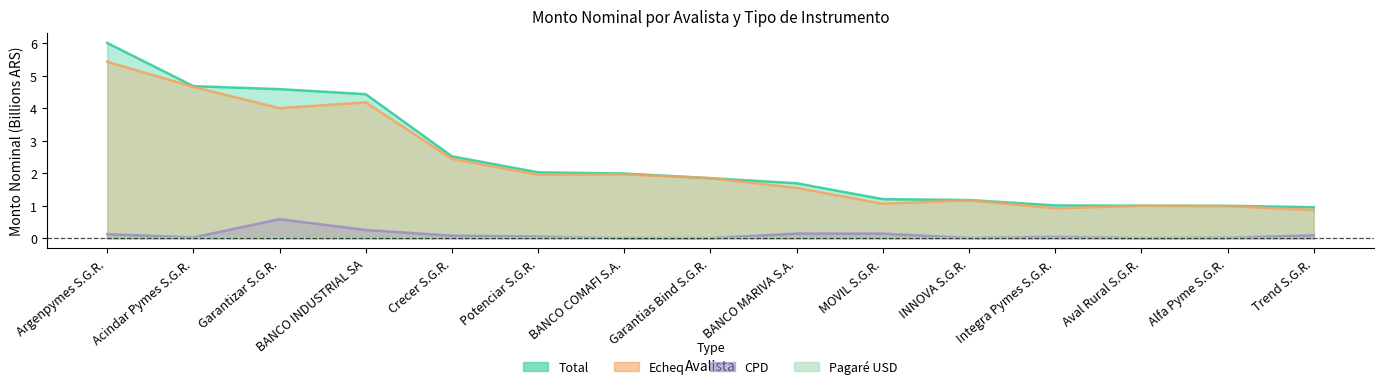

Does the chart display data point markers on the line(s)?

No